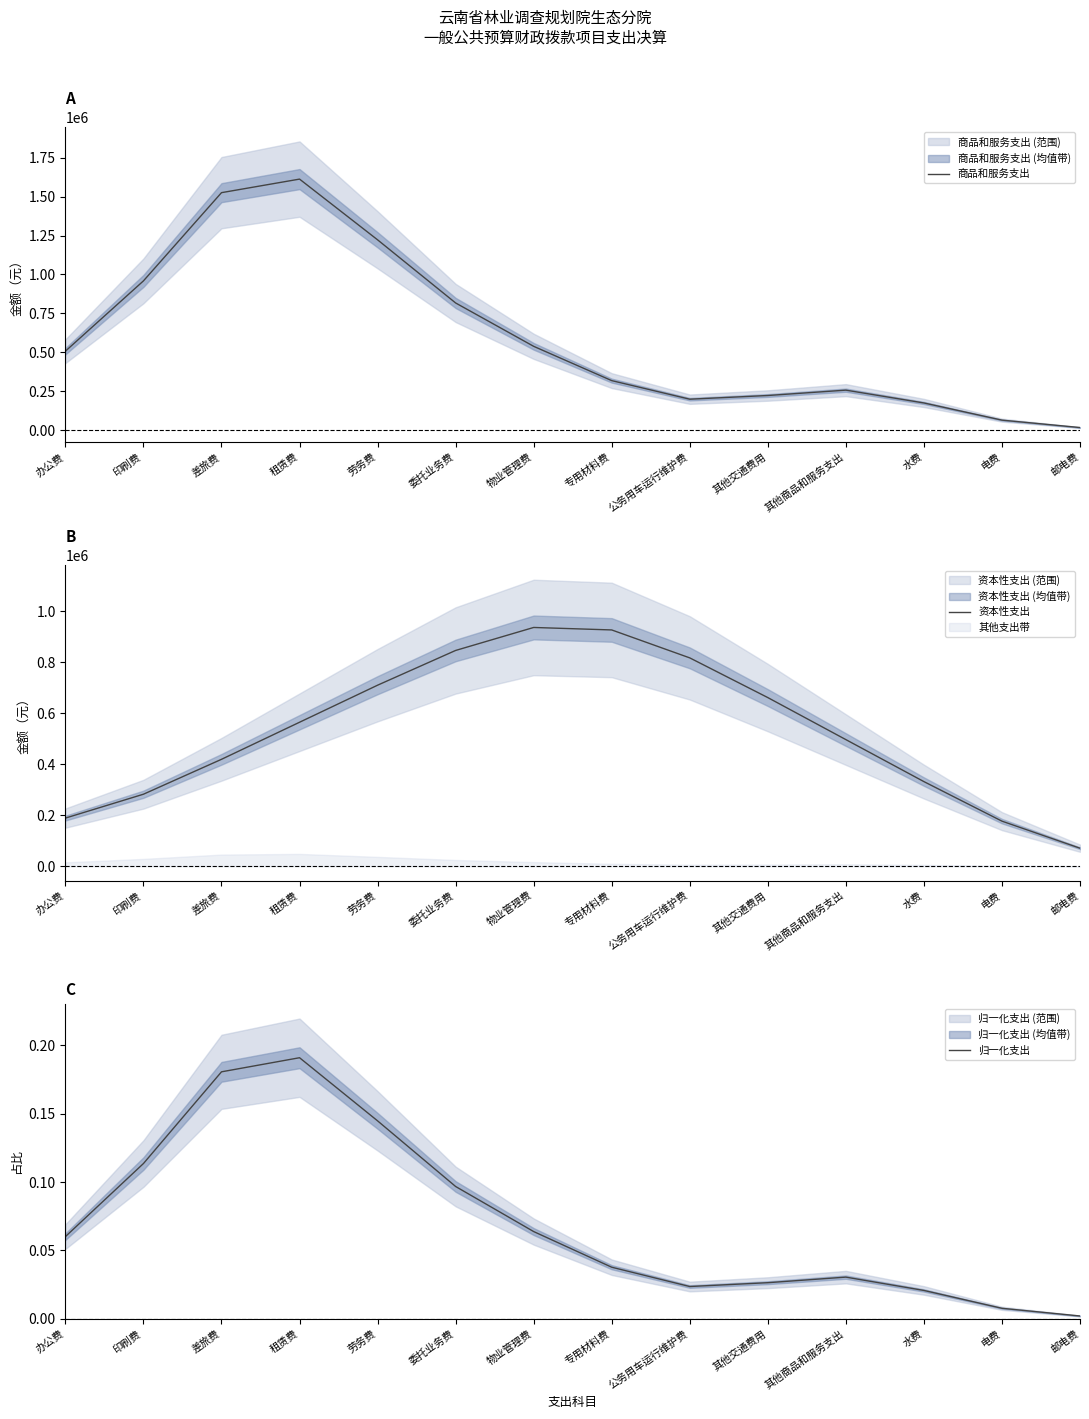

At which label does 商品和服务支出 first exceed 507601?

办公费